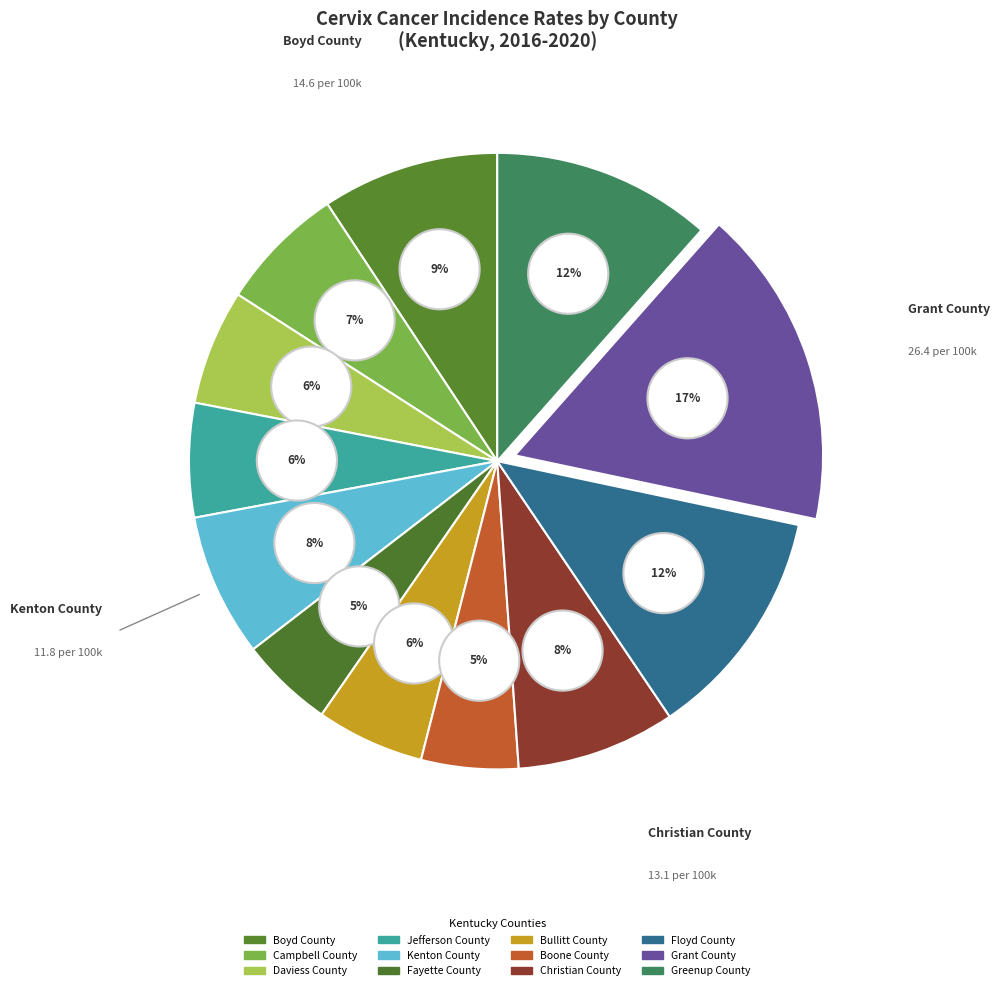

To the nearest percent, what is the difference between the largest and smallest slice percentages?

12%